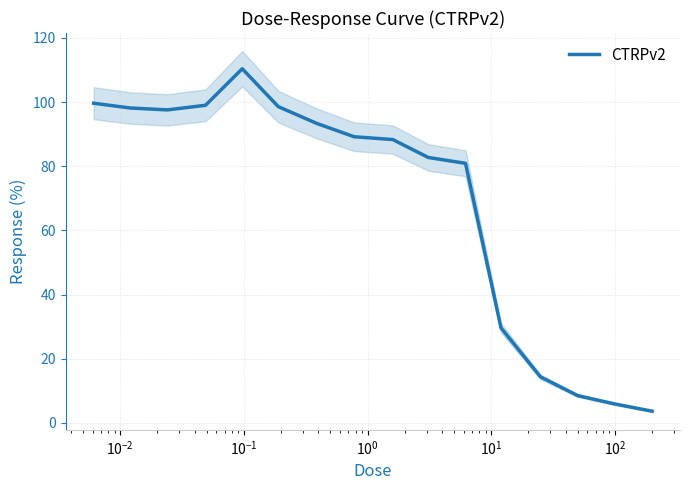

What is the maximum value for CTRPv2?

110.4